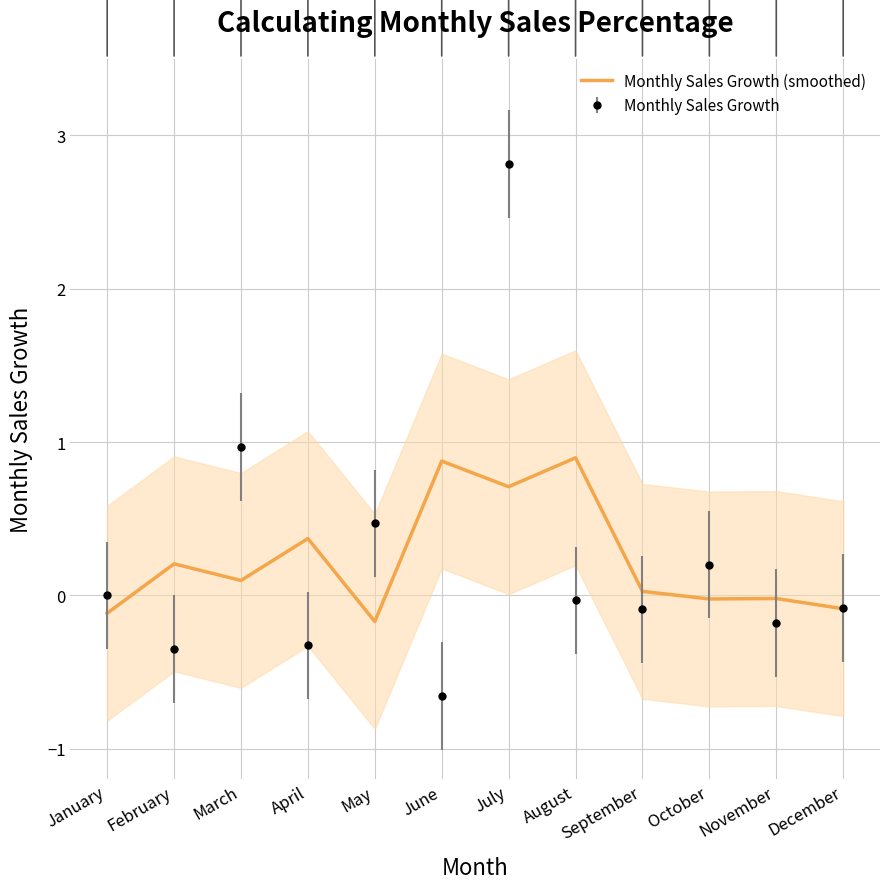

Is it true that the value at March is 0.1?

True